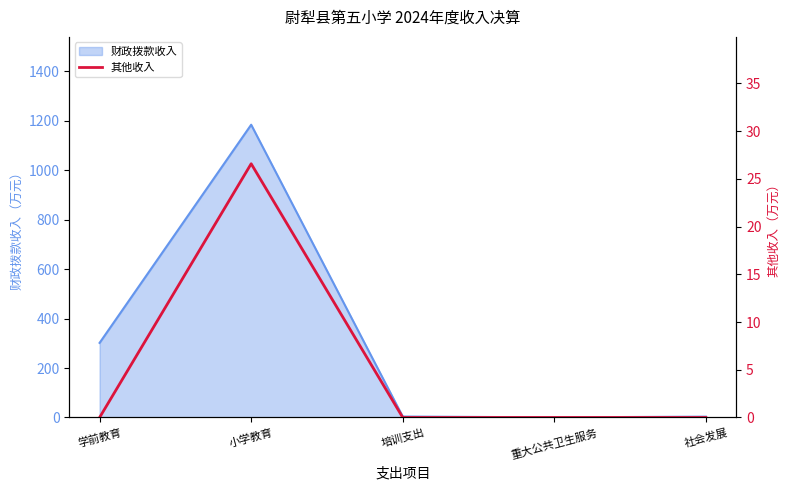

What is the maximum value for 财政拨款收入?

1184.4